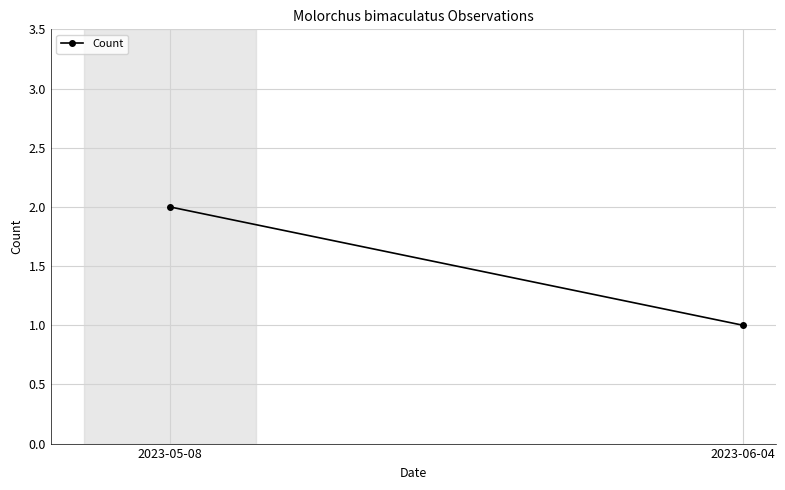

The chart shows a value of 0 at 2023-06-04. True or false?

False